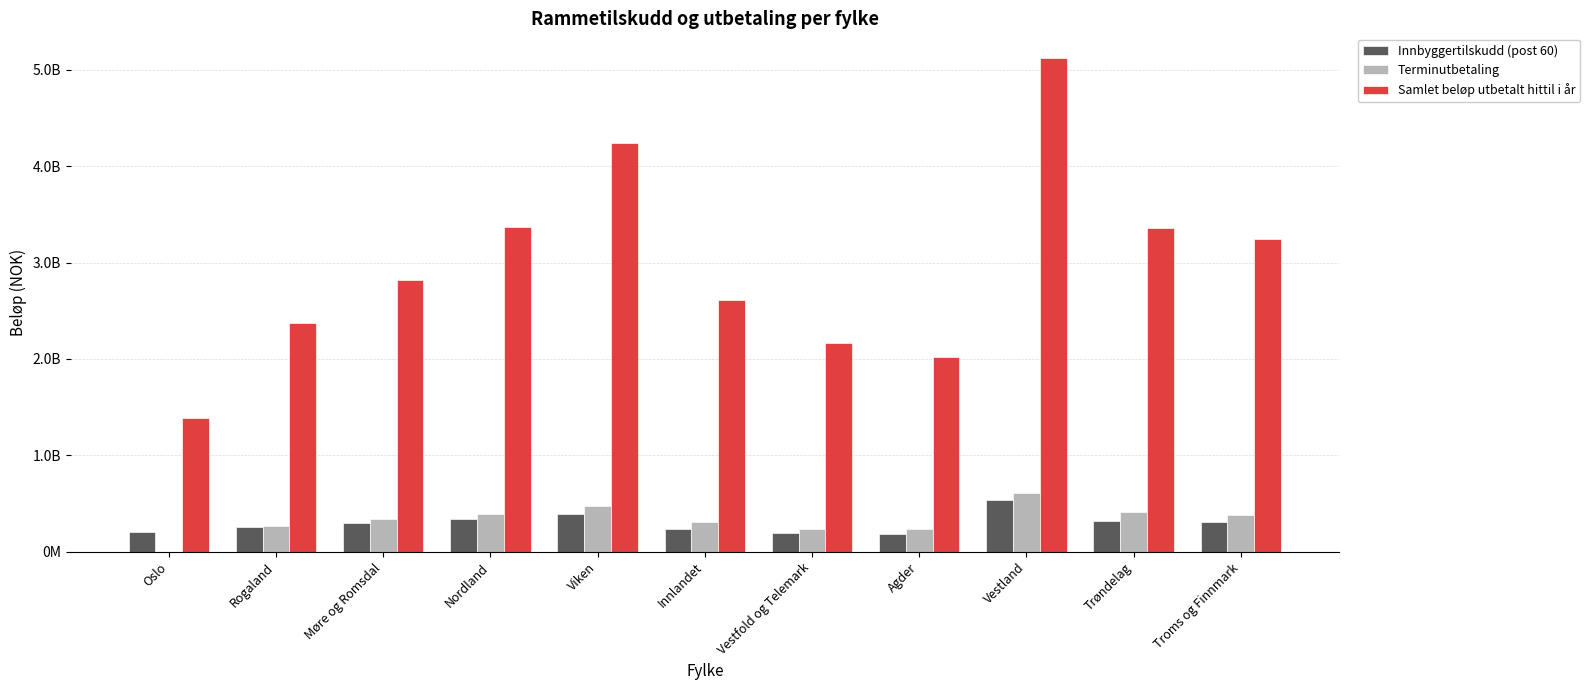

What are all the series names shown in the legend?

Innbyggertilskudd (post 60), Terminutbetaling, Samlet beløp utbetalt hittil i år